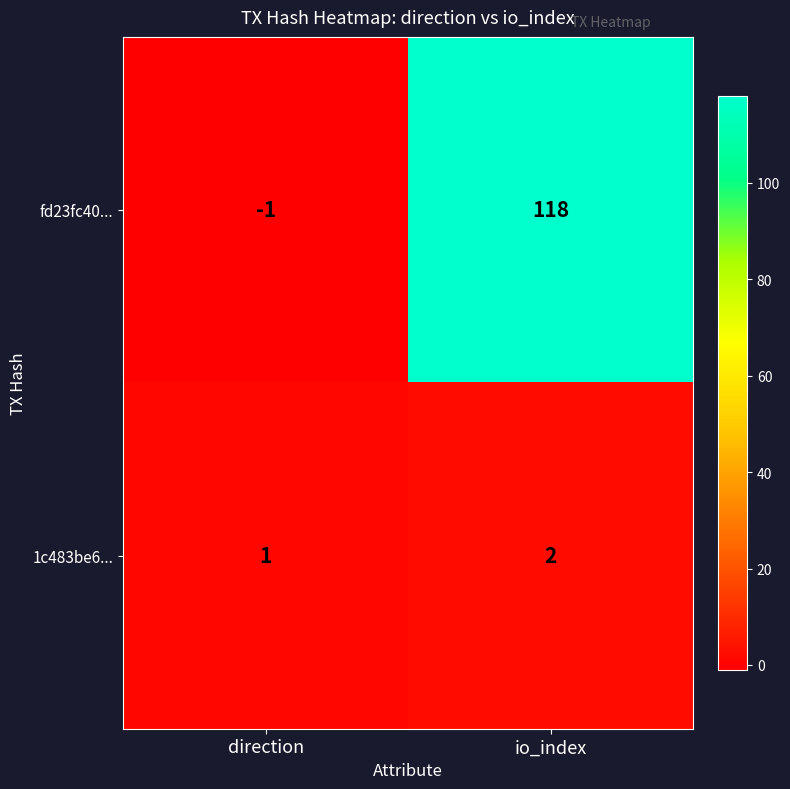

Rank the series by their average value, from highest to lowest.

fd23fc40..., 1c483be6...